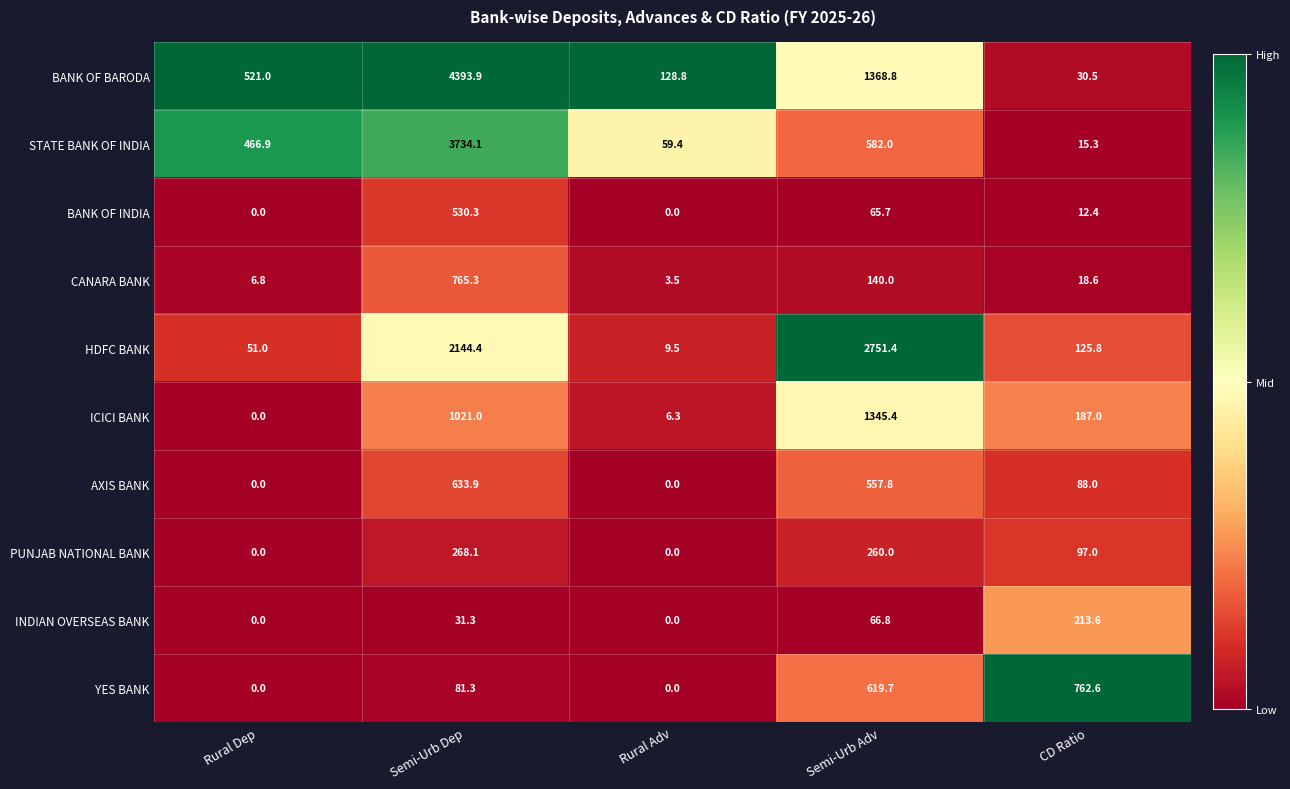

What is the difference between the highest and lowest values at Semi-Urb Adv?

2685.7